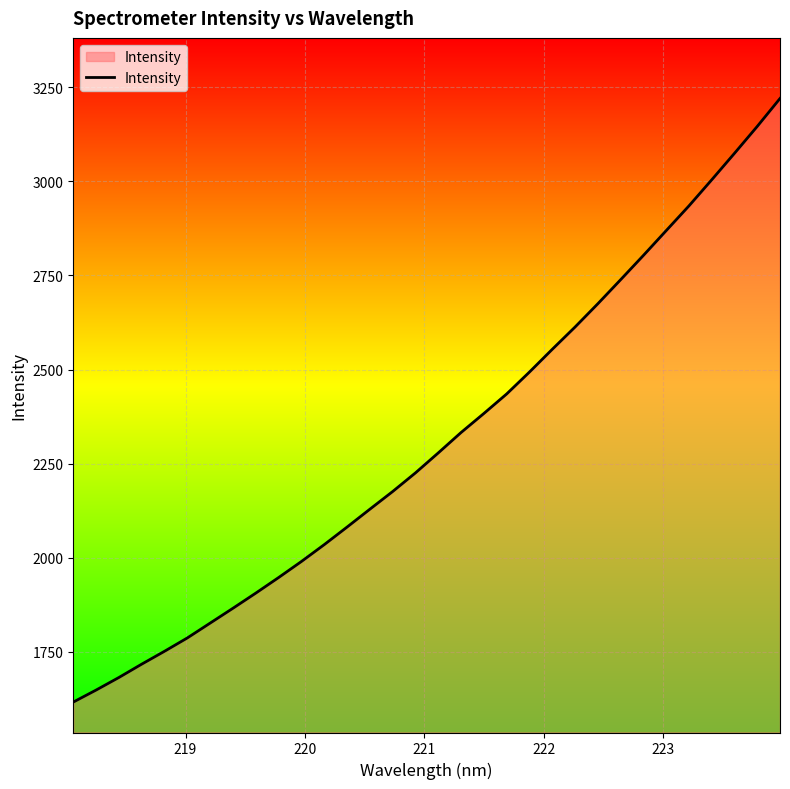

What is the minimum value shown in the chart?

1616.5